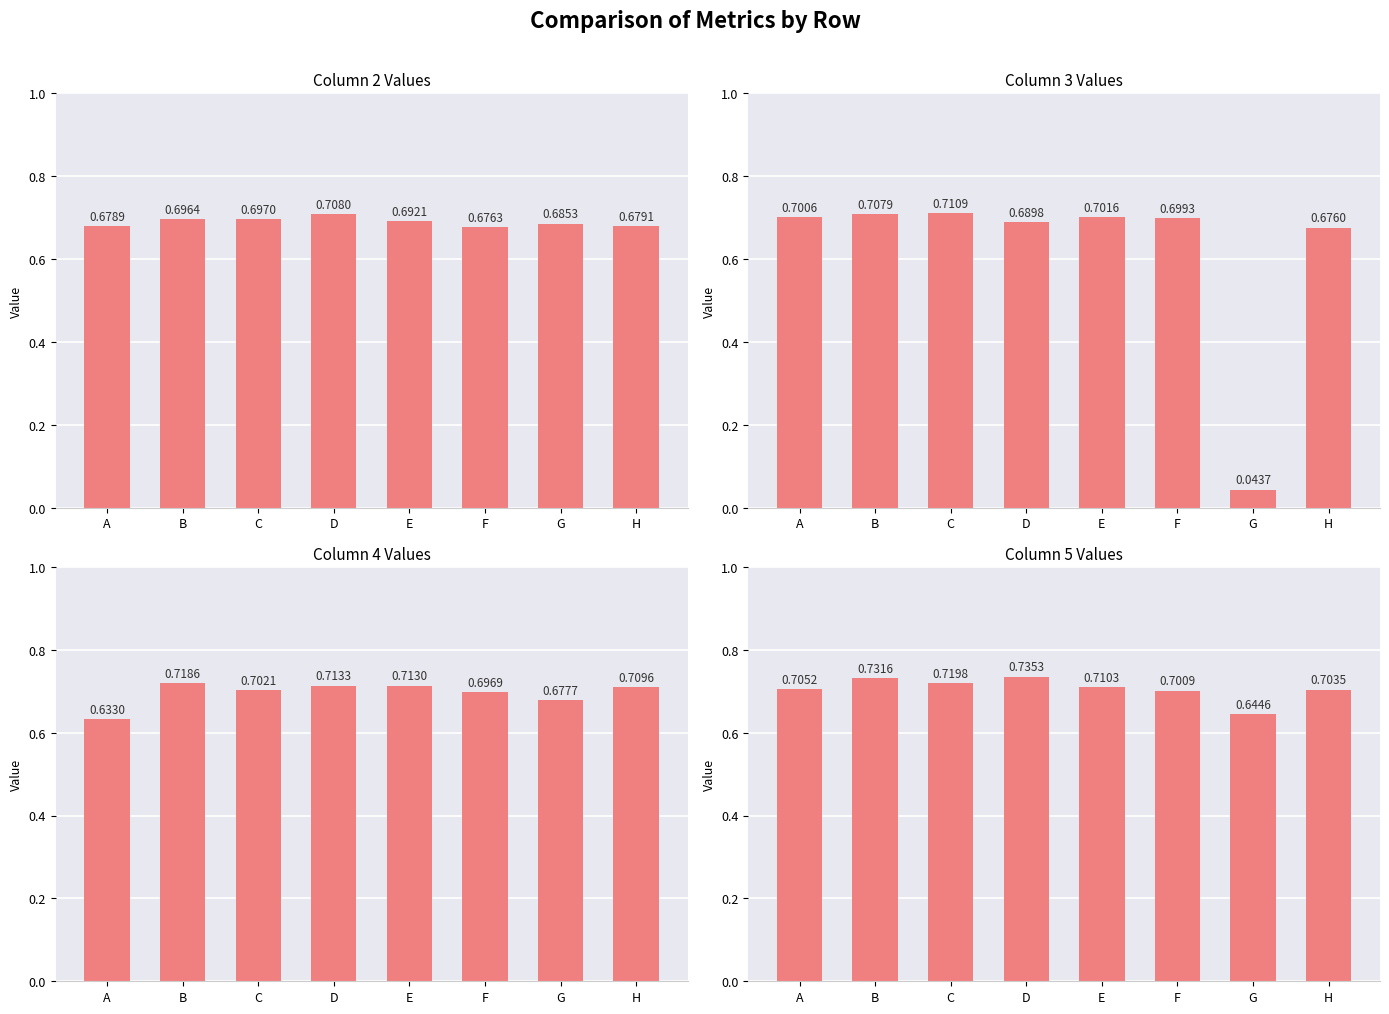

Rank the categories by 2 value from lowest to highest.

F, A, H, G, E, B, C, D